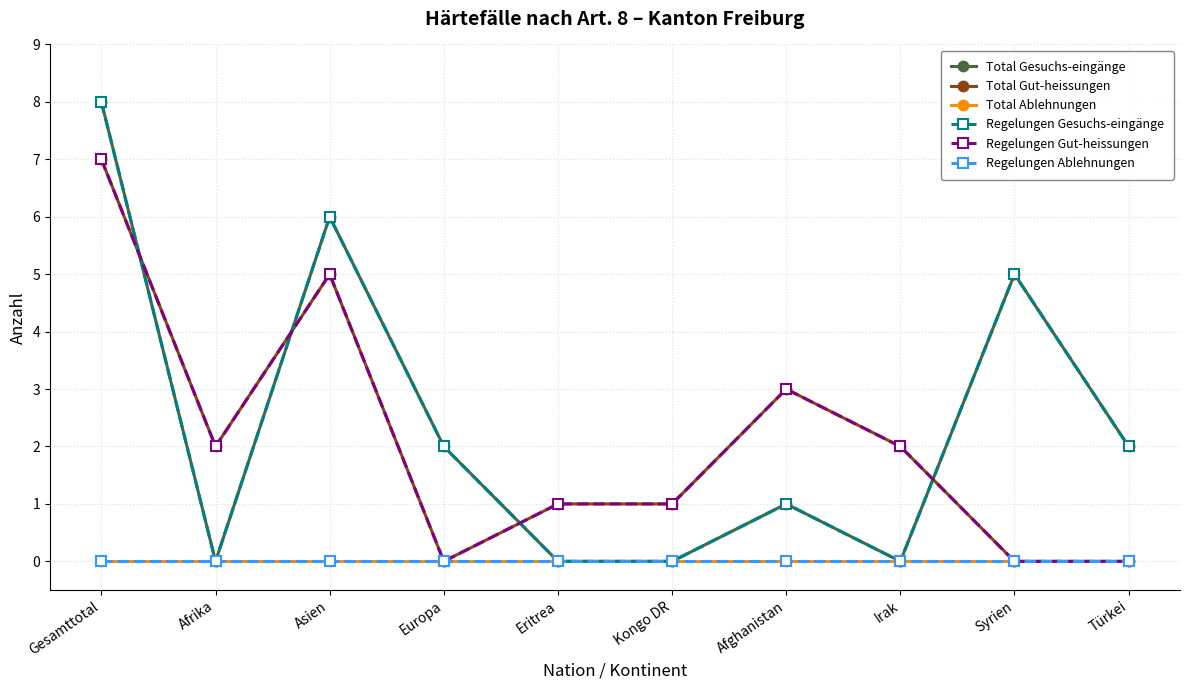

At which category does Regelungen Gut-heissungen reach its first local valley?

Afrika